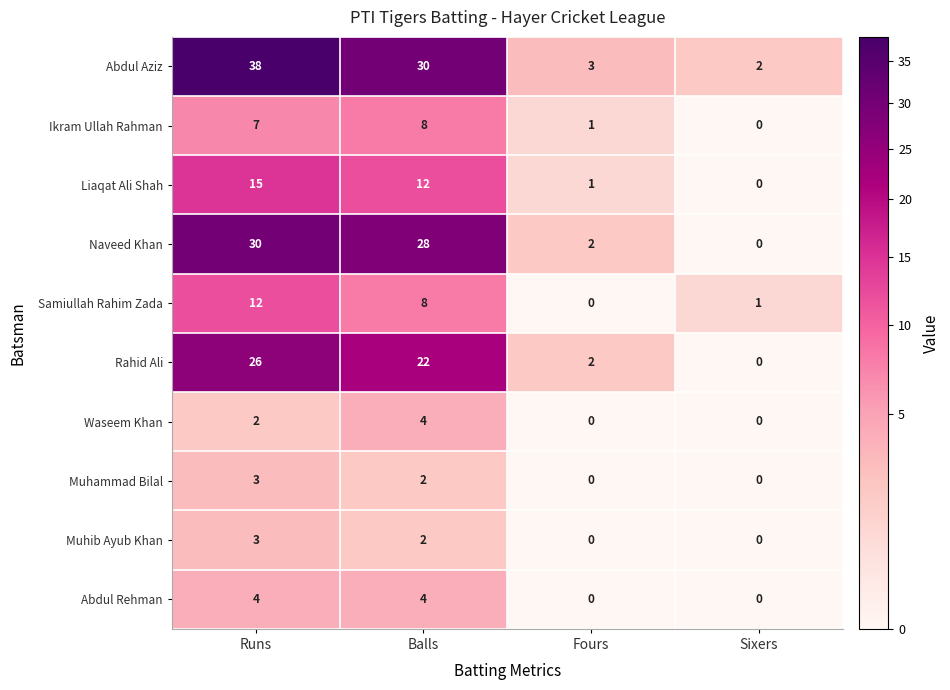

What is the total value across all series at Sixers?

3